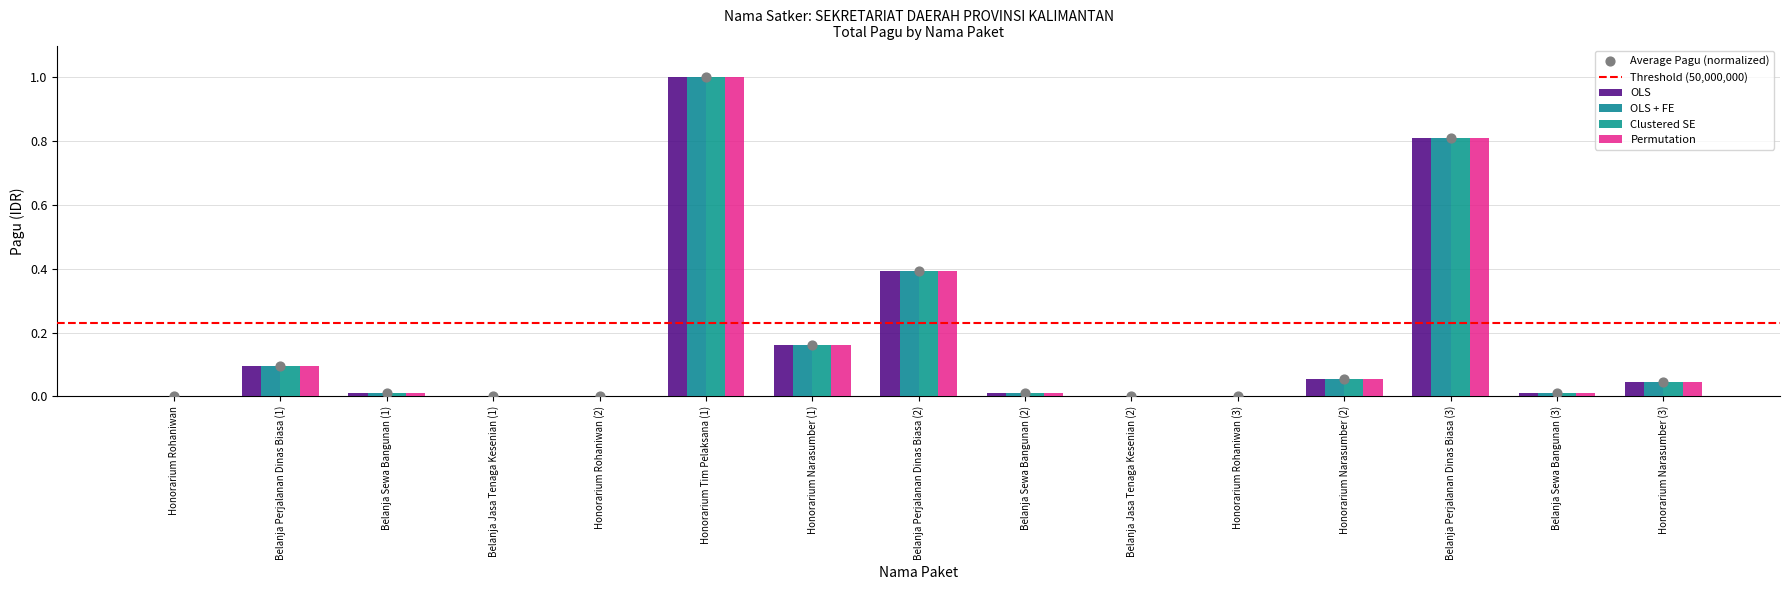

Is the value of OLS at Belanja Perjalanan Dinas Biasa (3) greater than the value of Clustered SE at Belanja Perjalanan Dinas Biasa (1)?

Yes